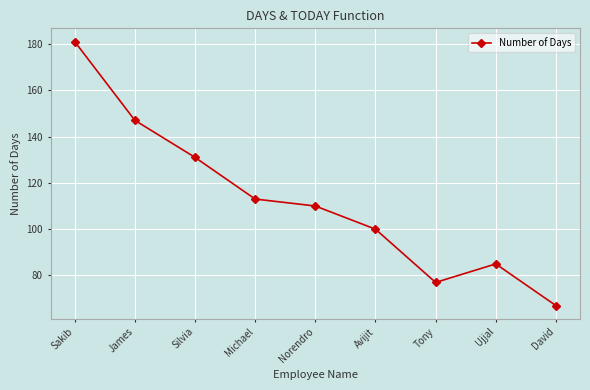

What is the difference between the second highest and second lowest values?

70